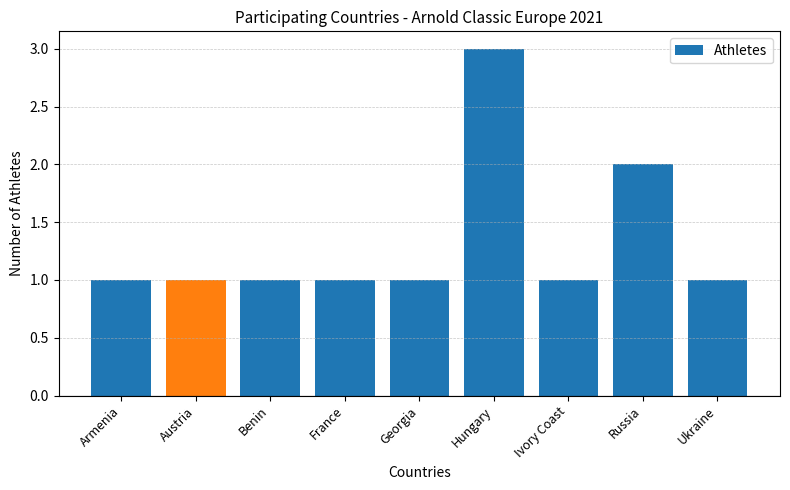

What is the sum of the values at Ukraine and Armenia?

2